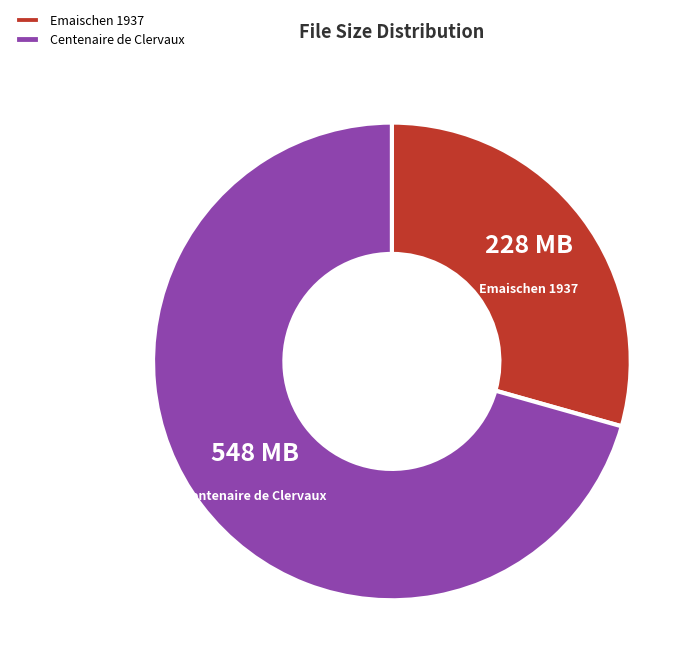

The Emaischen 1937 slice represents 29% of the pie. True or false?

True